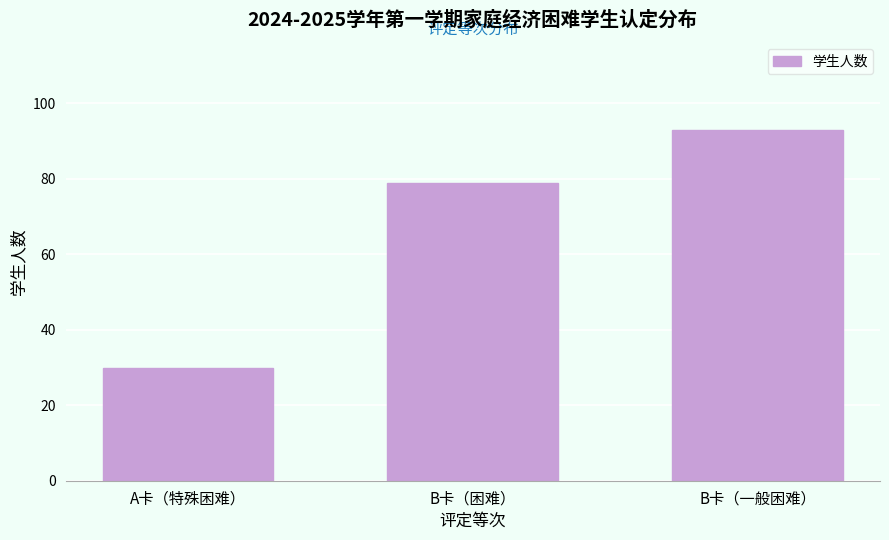

Reading left to right, list all the values displayed in this chart.

A卡（特殊困难）=30	B卡（困难）=79	B卡（一般困难）=93